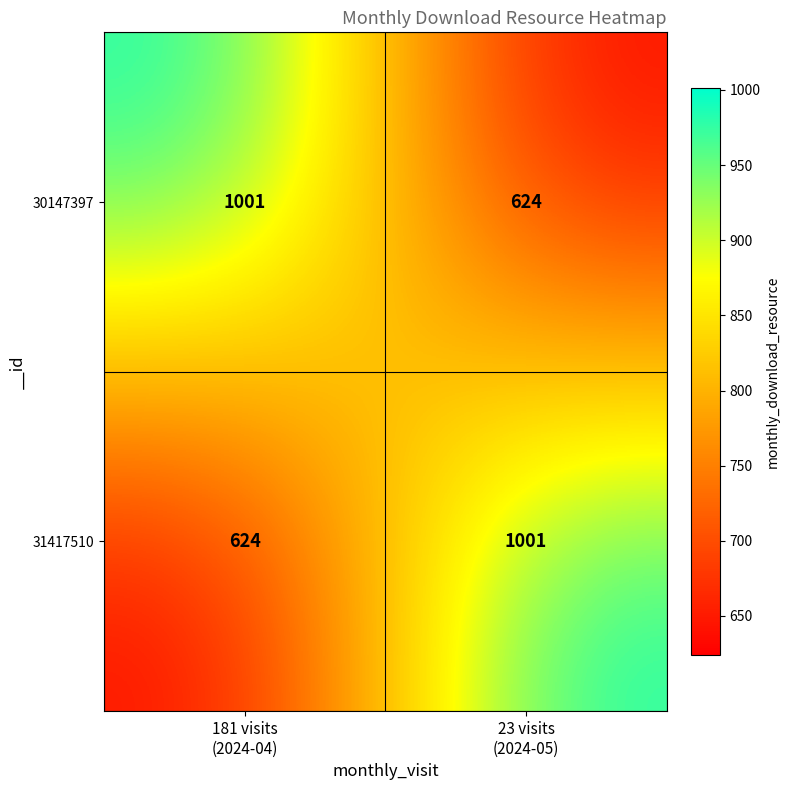

What is the sum of all 30147397 values?

1625